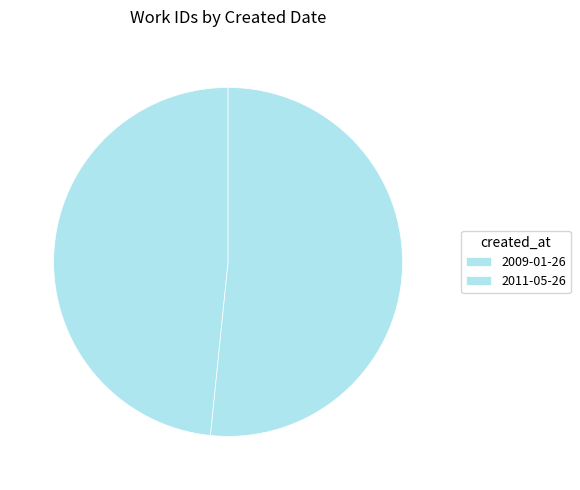

Is the sum of 2011-05-26 and 2009-01-26 greater than half?

Yes